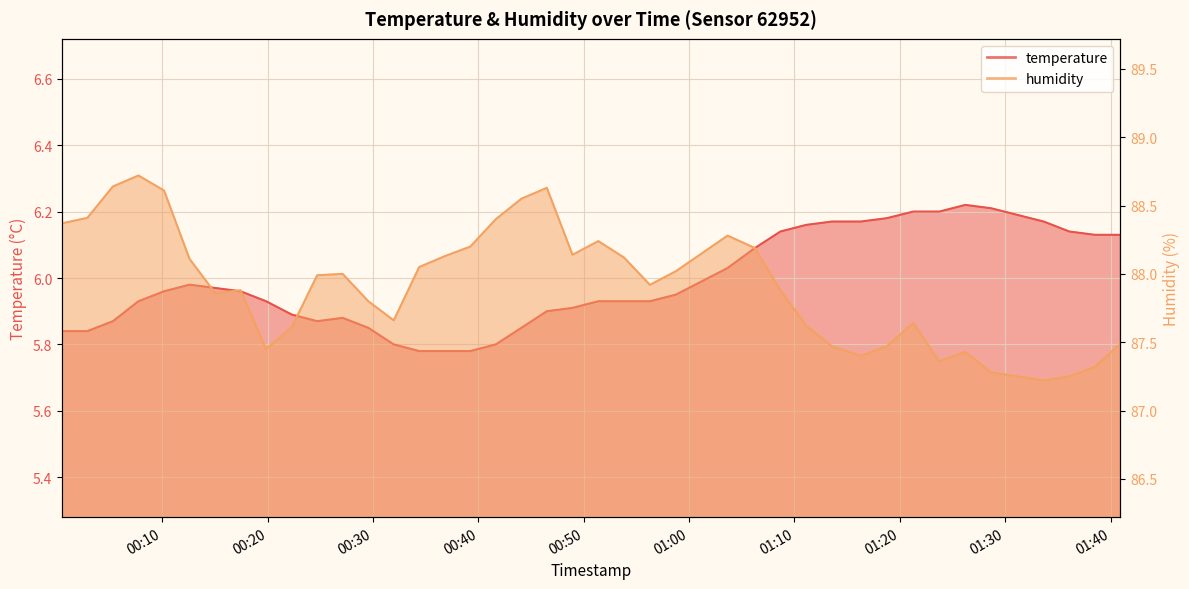

True or false: temperature and humidity cross at least once.

False